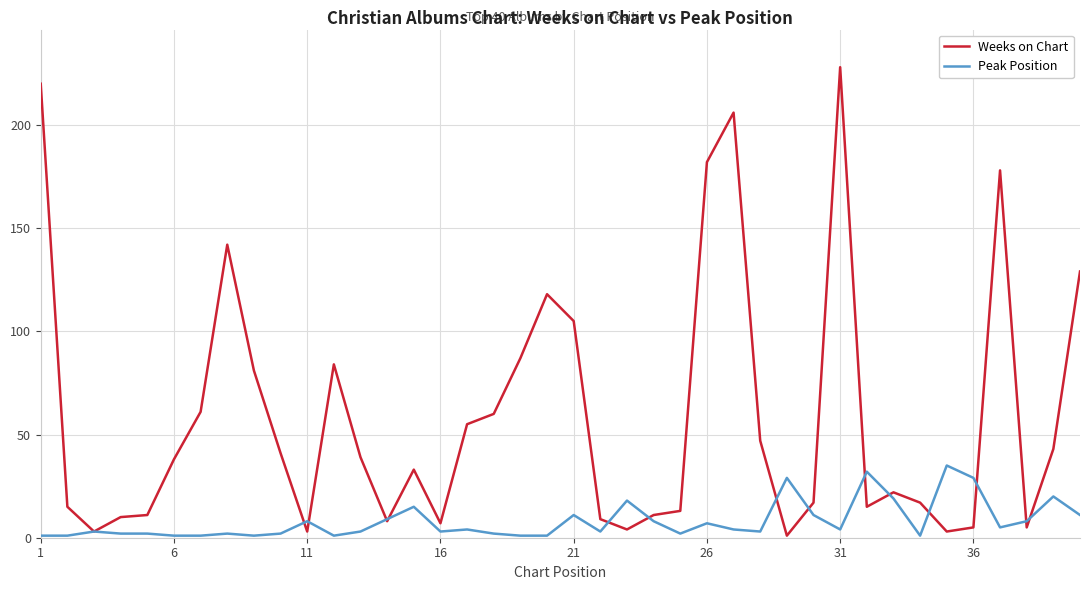

Which series has the widest spread of values?

Weeks on Chart